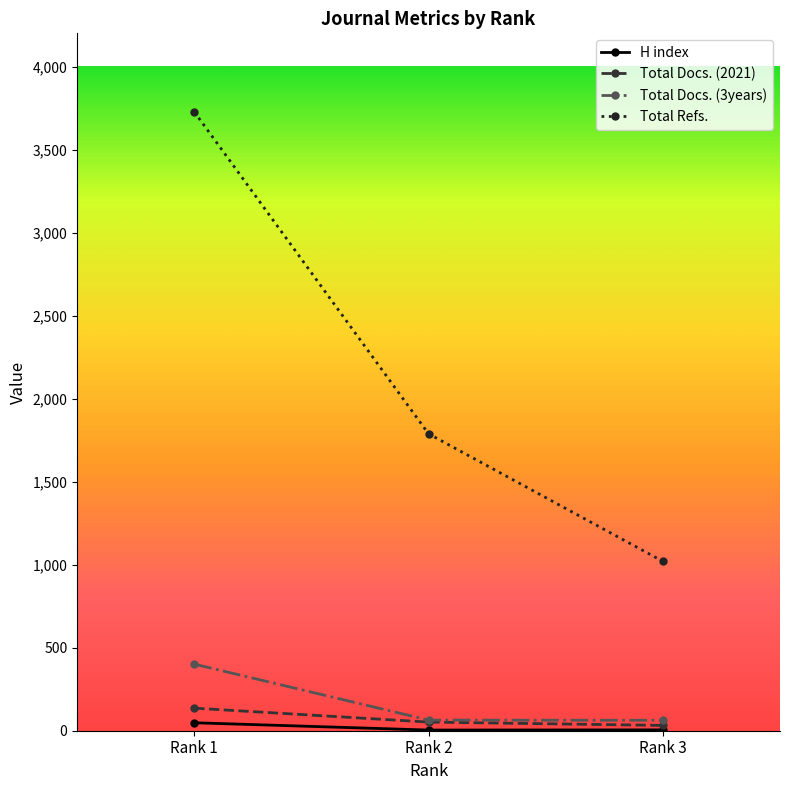

What is the sum of all H index values?

57